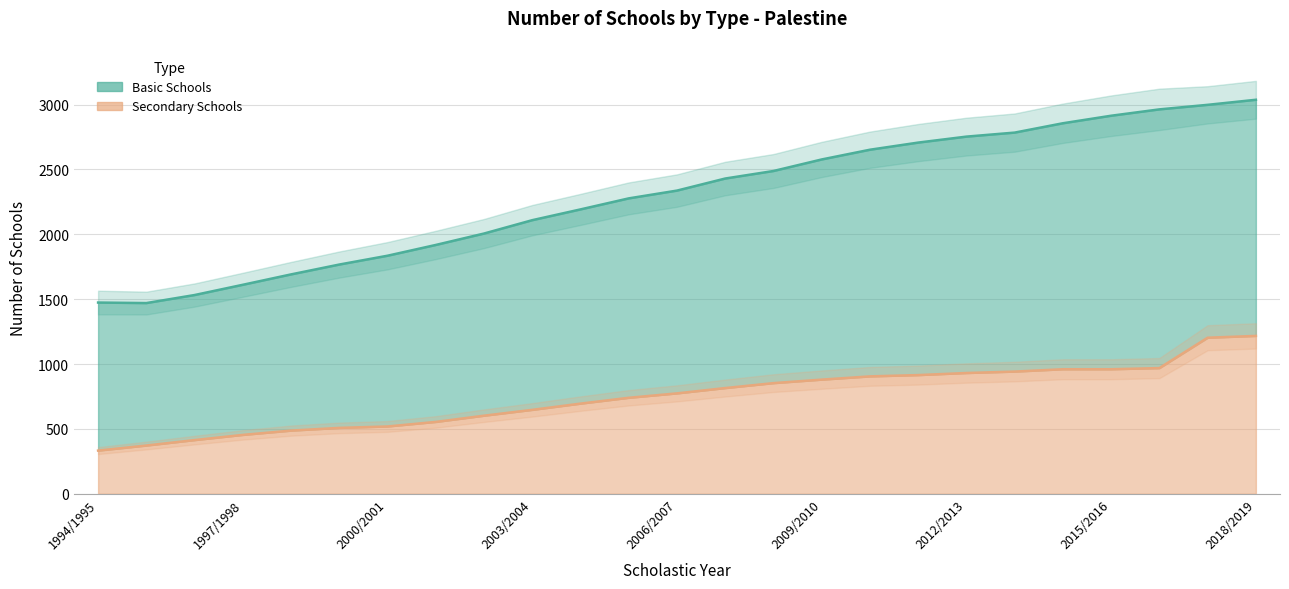

Between 2006/2007 and 2015/2016, which series saw the biggest shift?

Basic Schools